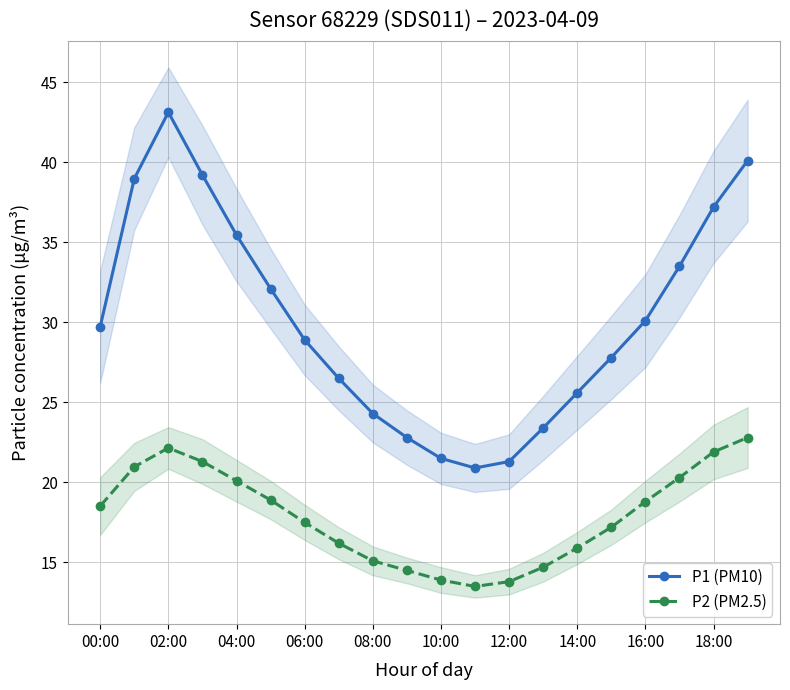

The P1 (PM10) series shows 37.8 at 14:00. True or false?

False